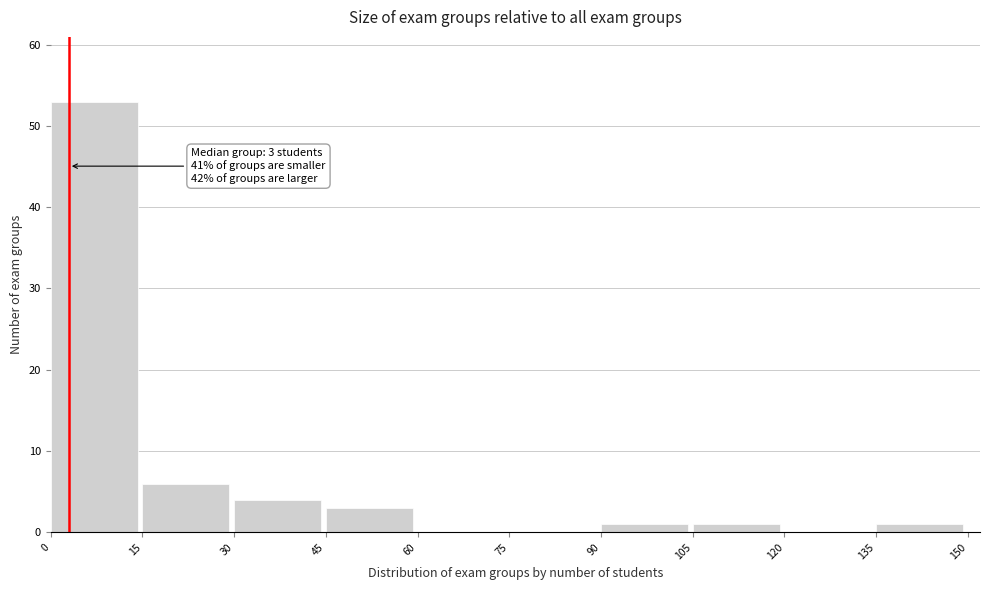

Over which range of the x-axis is the bar tallest?

0 to 15